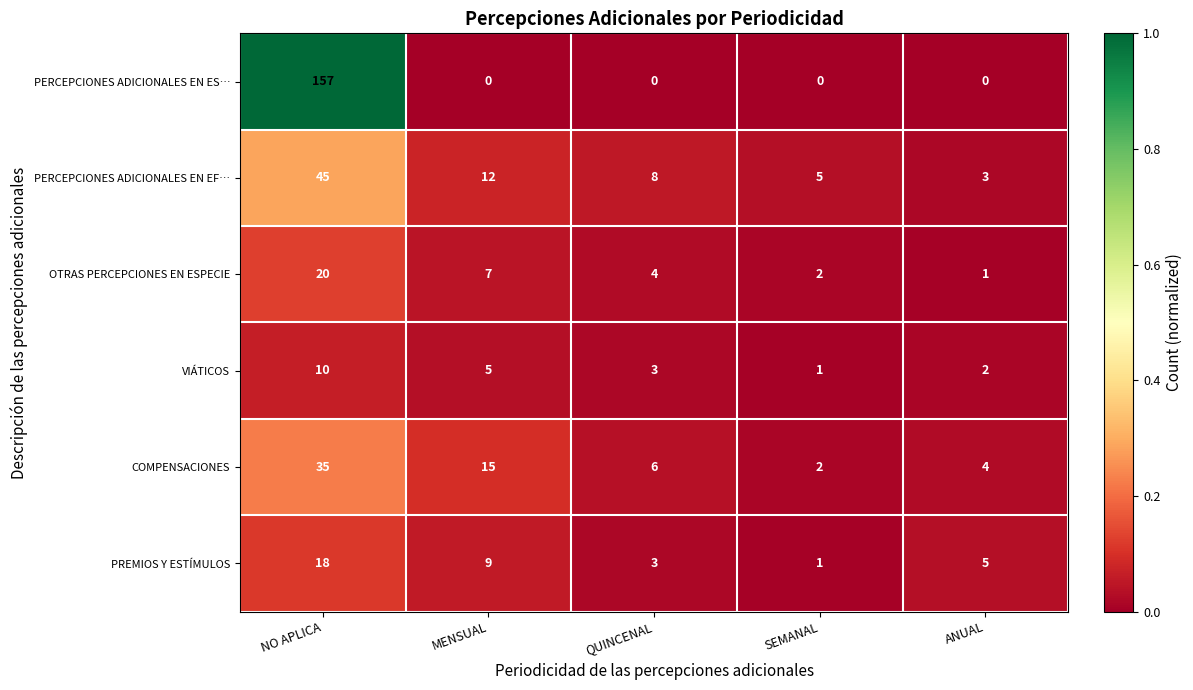

Count the number of categories in the chart.

5